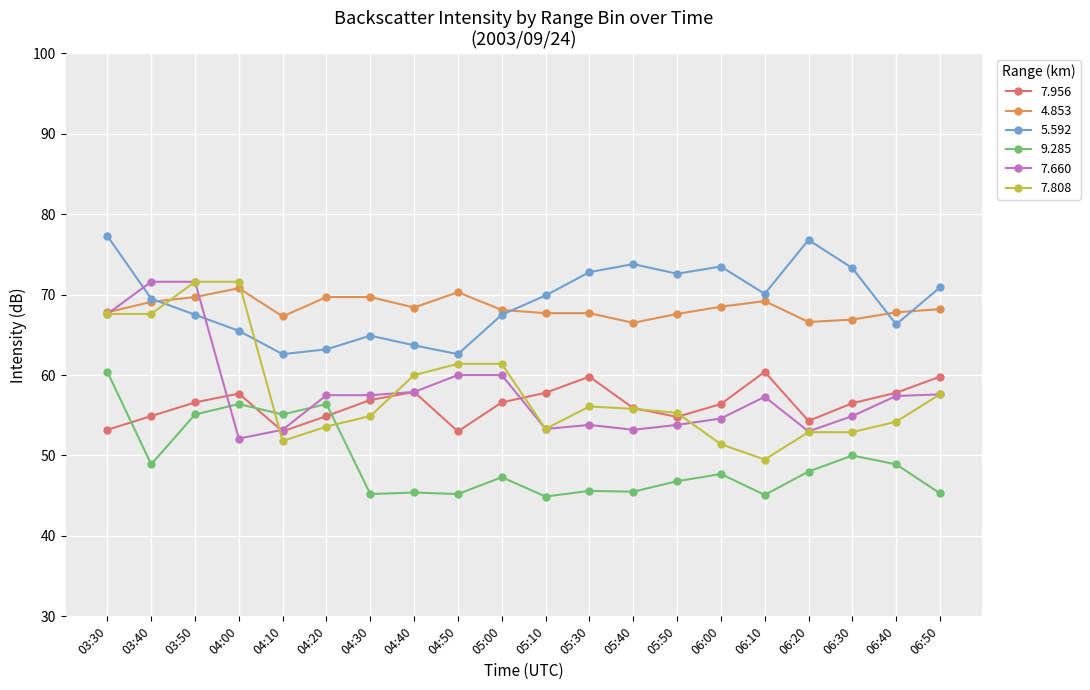

Is the value of 7.956 at 05:00 greater than the value of 5.592 at 04:50?

No